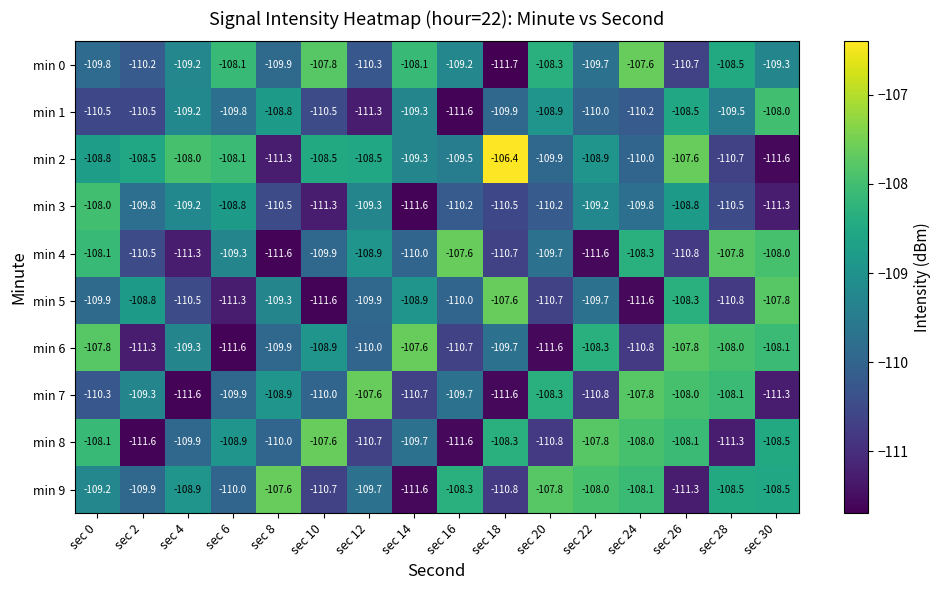

What is the total value across all series at sec 28?

-1093.7